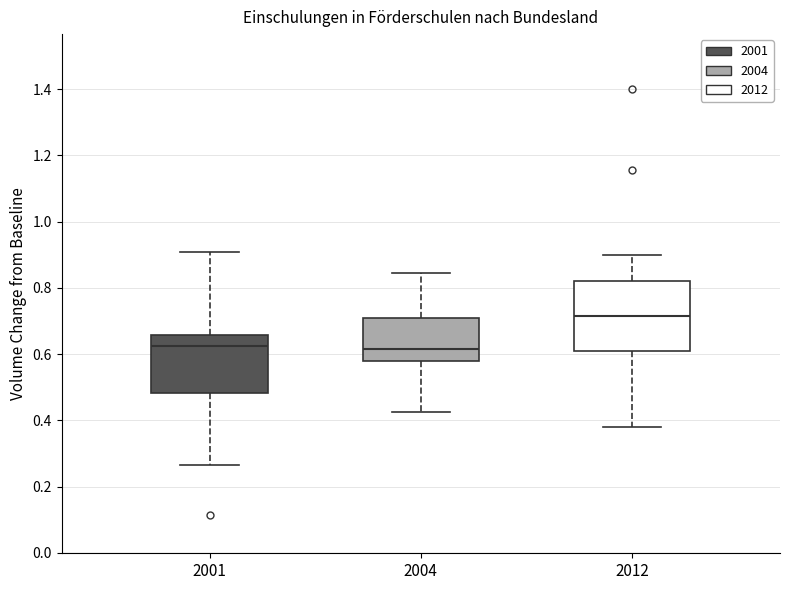

Where is the lower edge of the box at x = 2012 on the y-axis? The values are not printed on the chart, so give them approximately, as read against the axis.

0.62